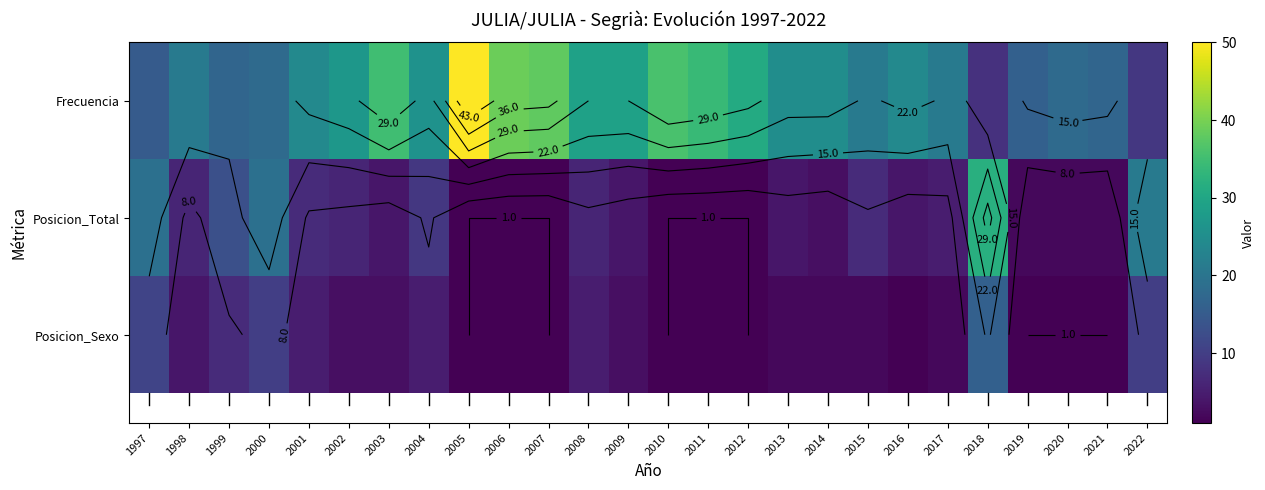

What is the sum of all Posicion_Total values?

181